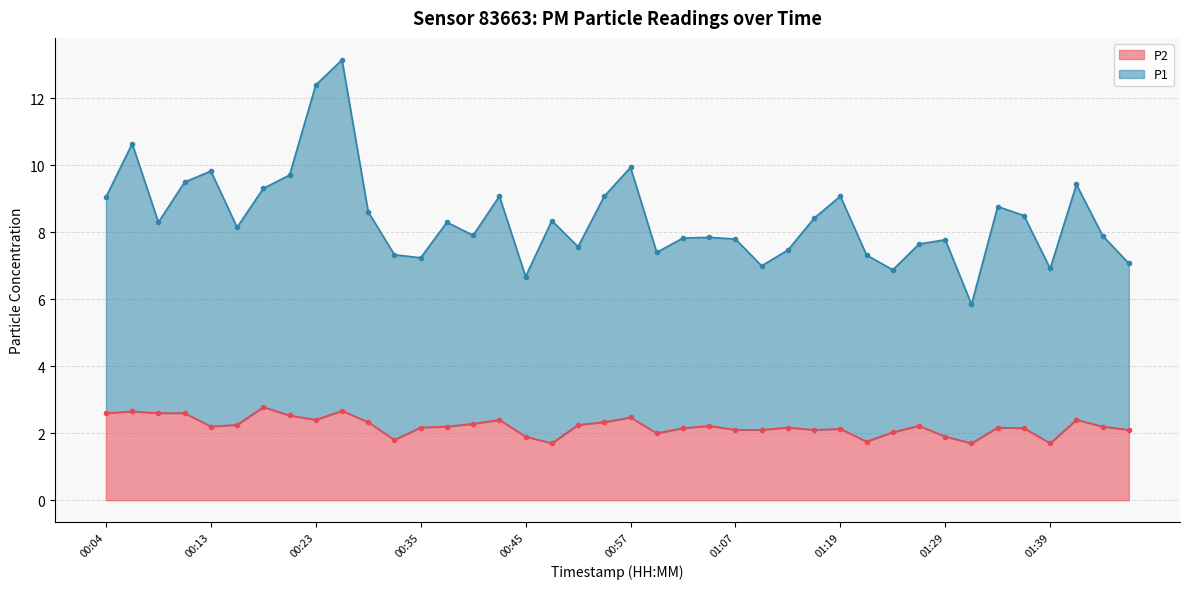

In P2, how many points are lower than both neighbors (excluding endpoints)?

9